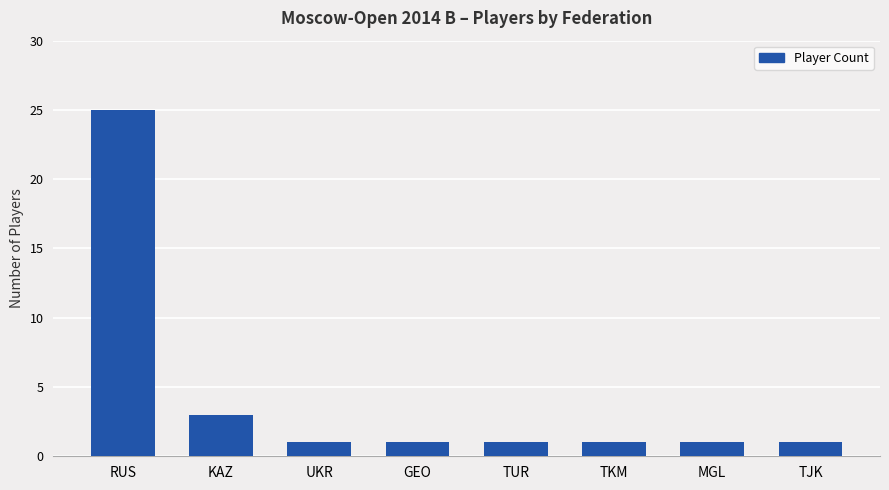

How many bars are there in total?

8